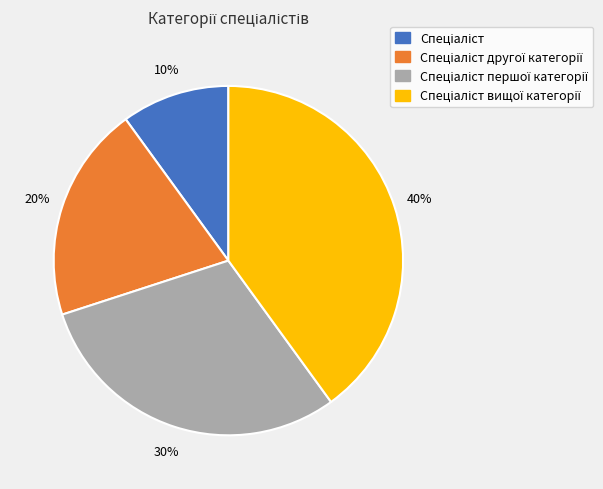

Is there any slice that represents more than half of the pie?

No